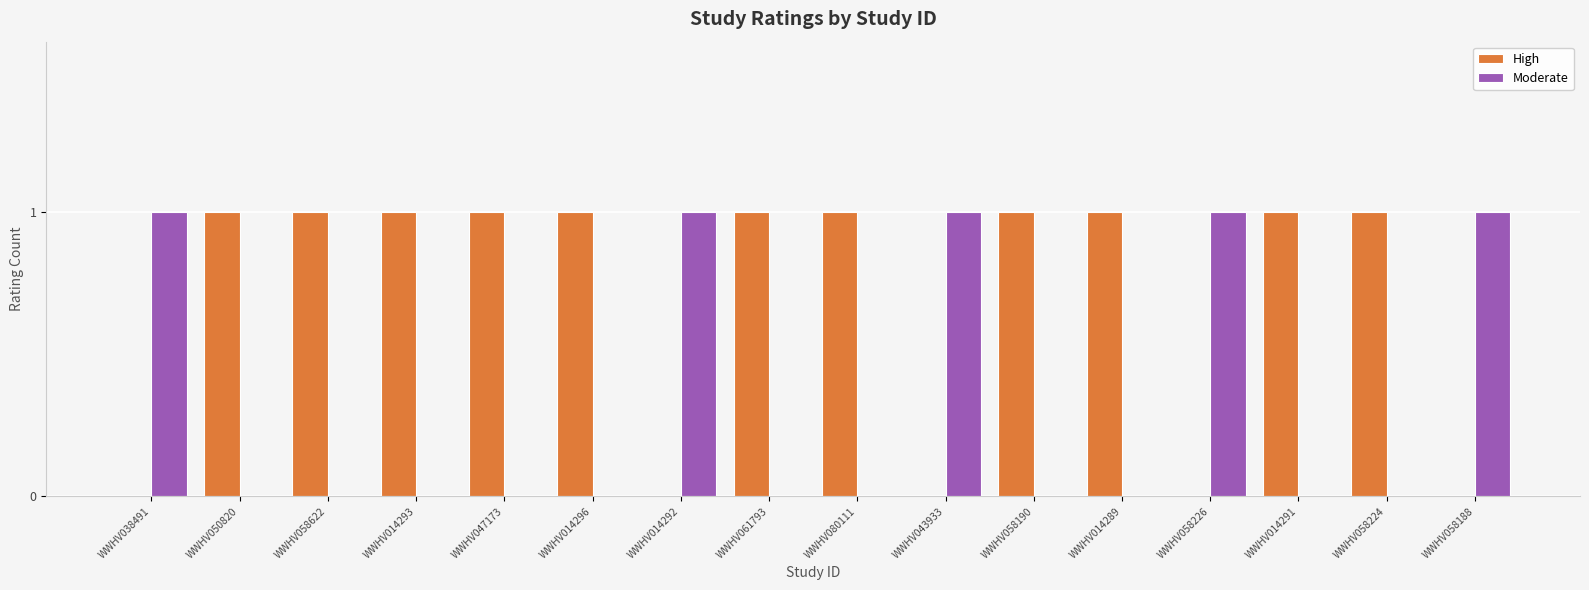

Is the value of Moderate at WWHV050820 greater than the value of High at WWHV014293?

No